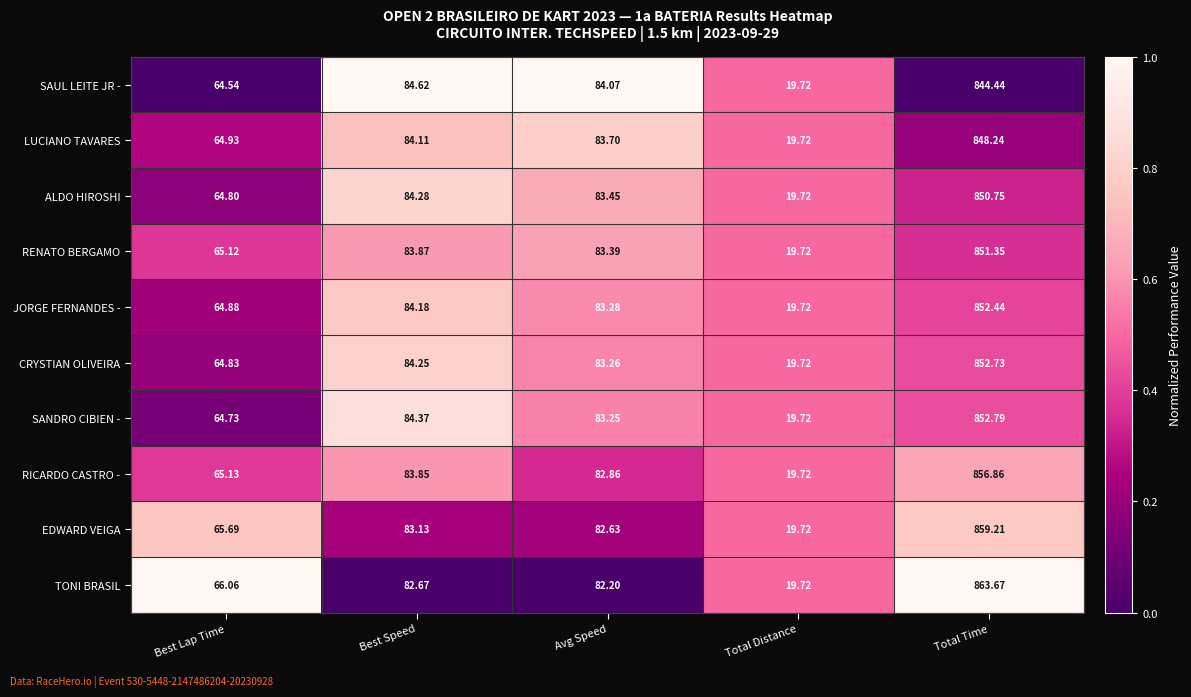

At which label is RICARDO CASTRO - closest to 438?

Best Speed